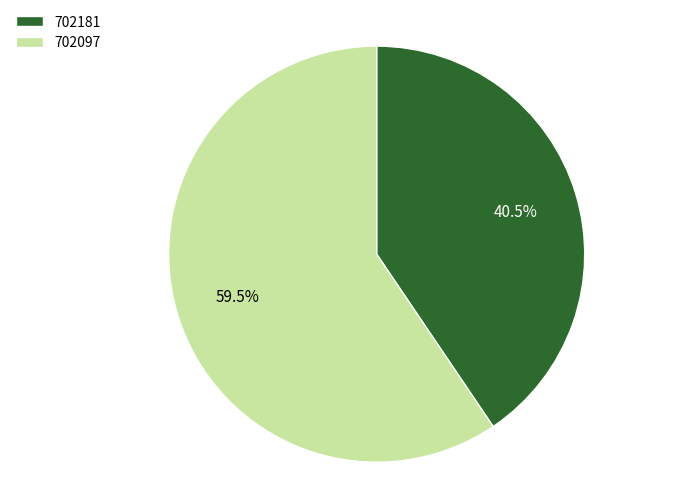

Combined, what portion of the pie is 702181 and 702097?

100.0%